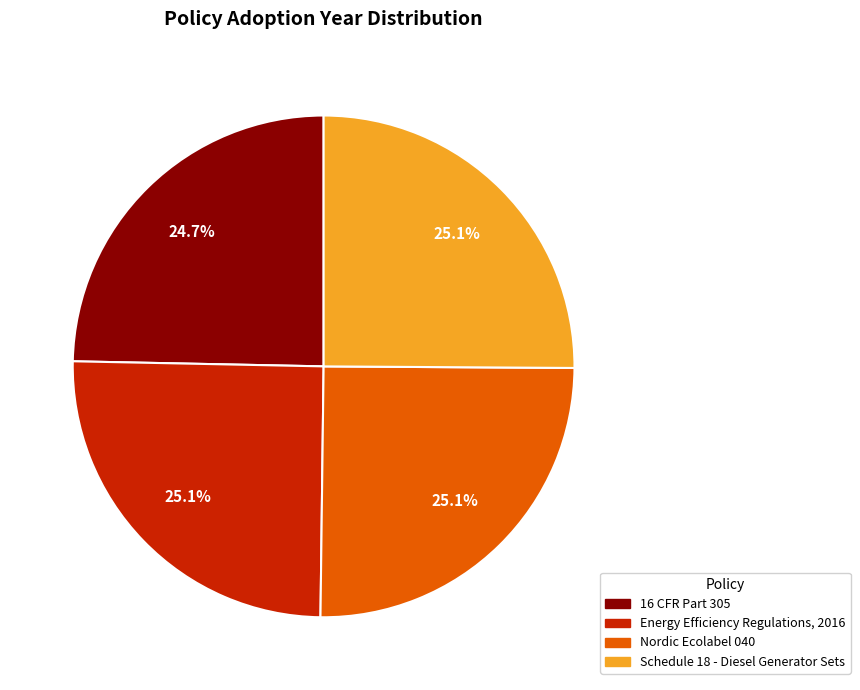

To the nearest percent, what portion does Schedule 18 - Diesel Generator Sets represent?

25%